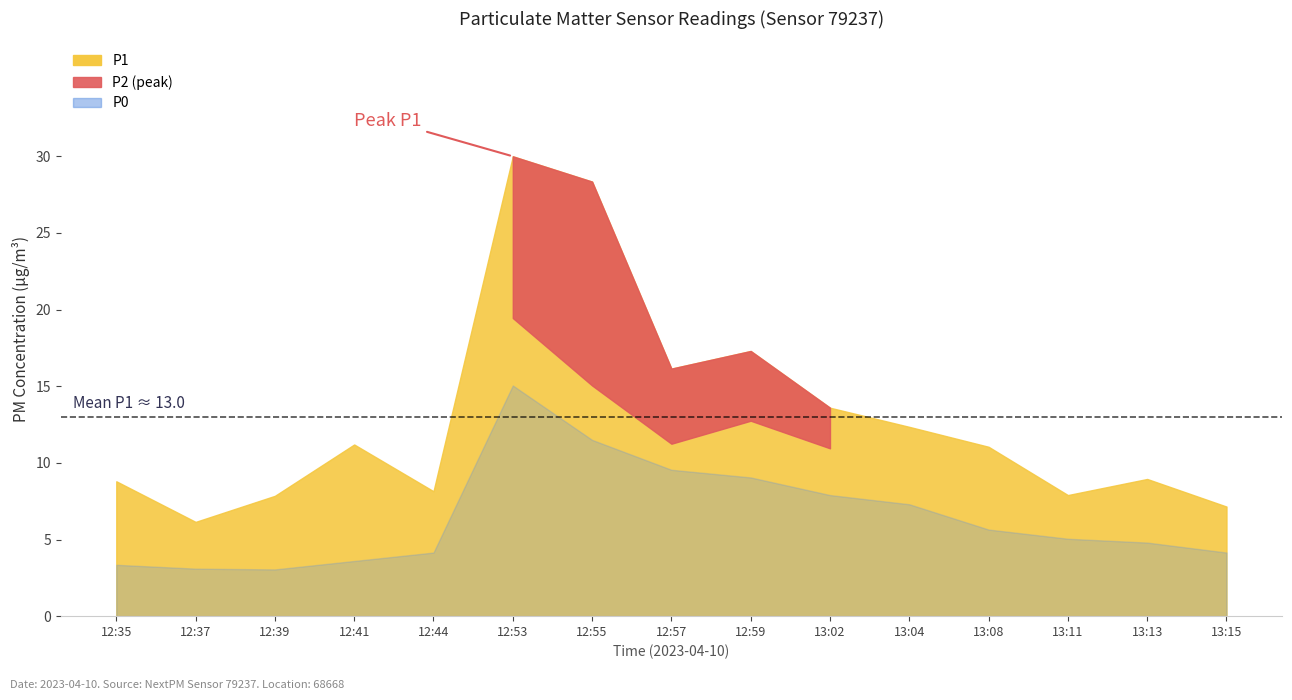

What is the total value across all series at 13:02?

32.5